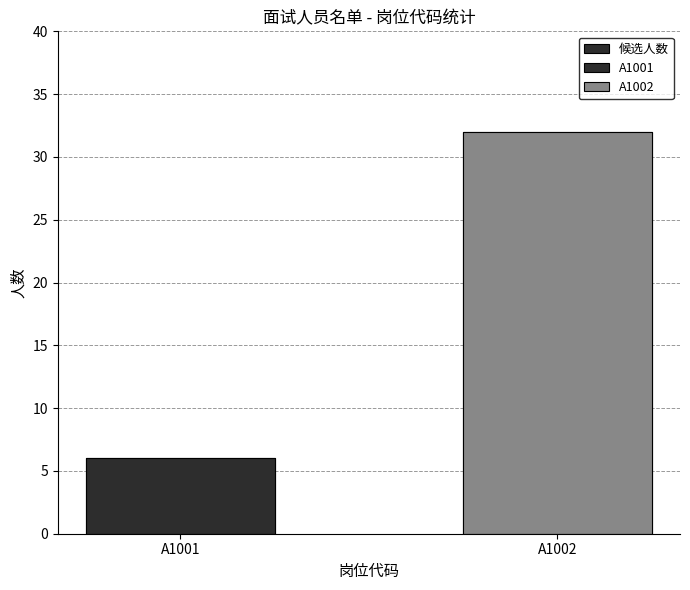

Is it true that the value at A1001 is 10?

False